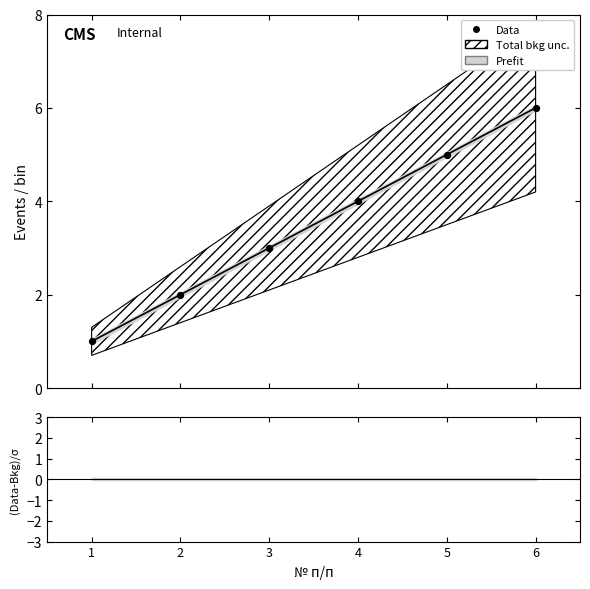

Approximately how many times larger is the value at 2 compared to 5?

0.4